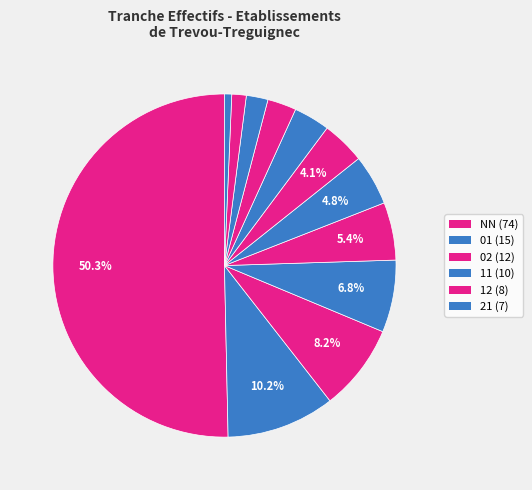

What is the smallest slice in the pie chart?

32